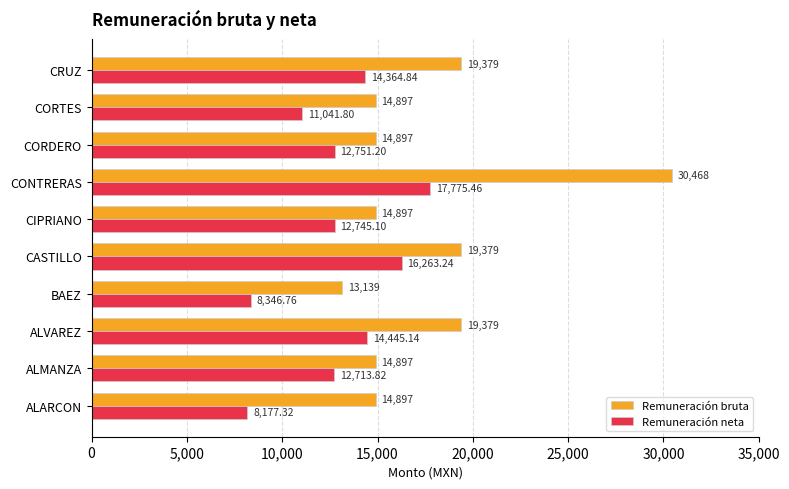

At how many categories does at least one series exceed 12741?

10